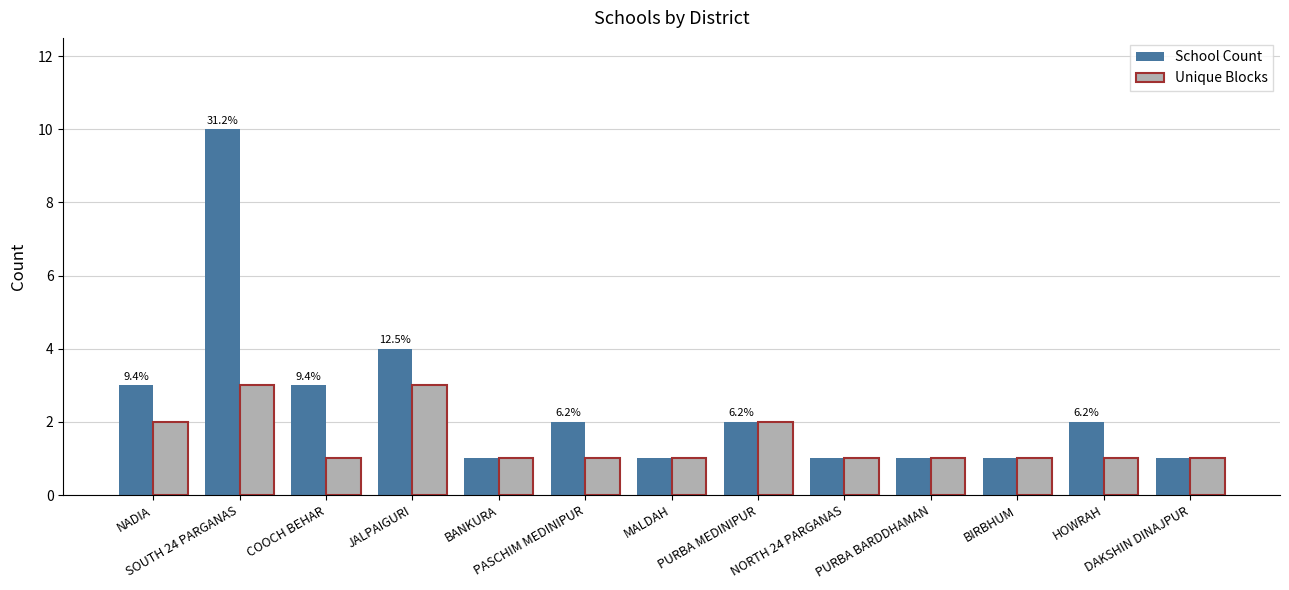

How many School Count values are between 1 and 3?

11